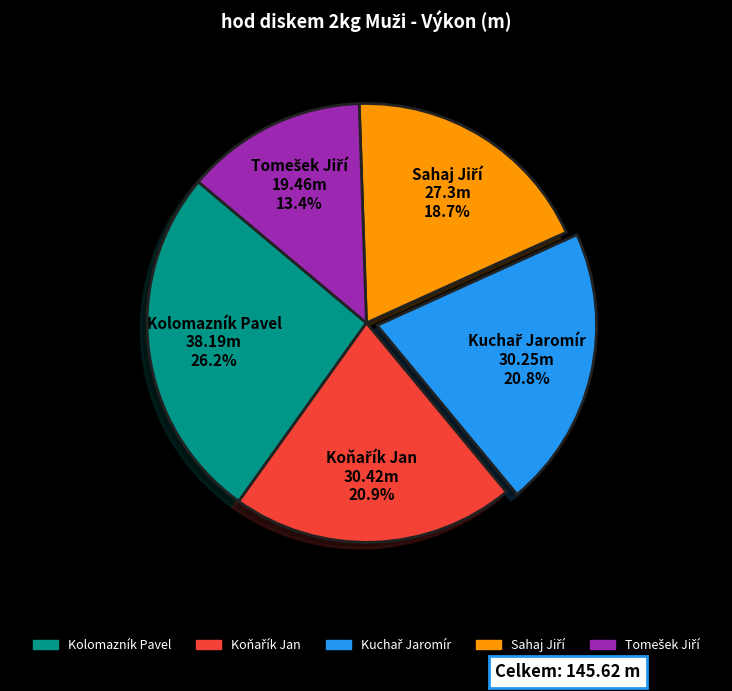

What is the largest slice in the pie chart?

Kolomazník Pavel